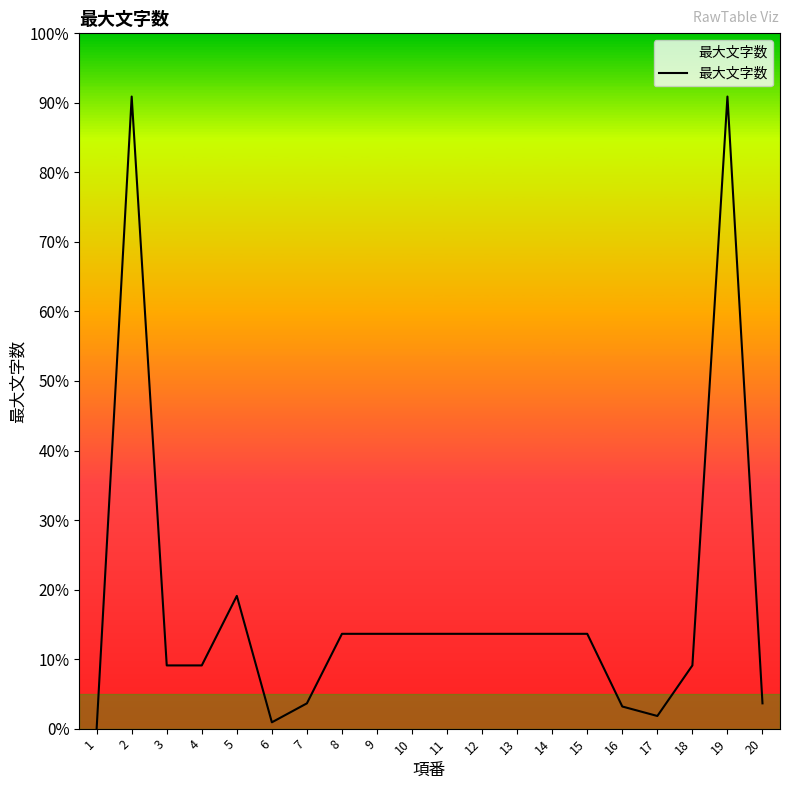

Is this an area chart (filled region under the line)?

Yes